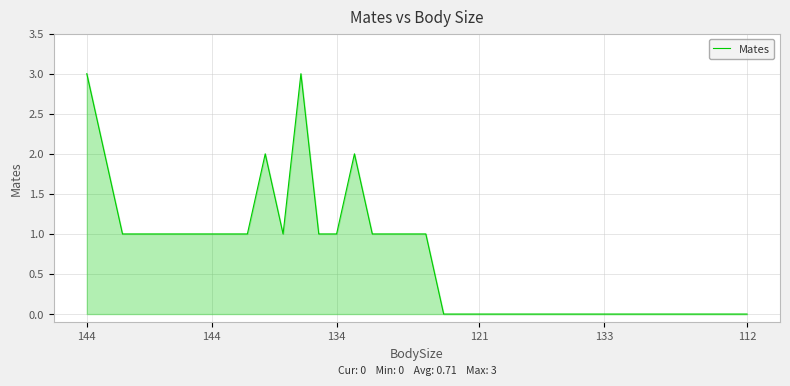

What is the maximum value shown in the chart?

3